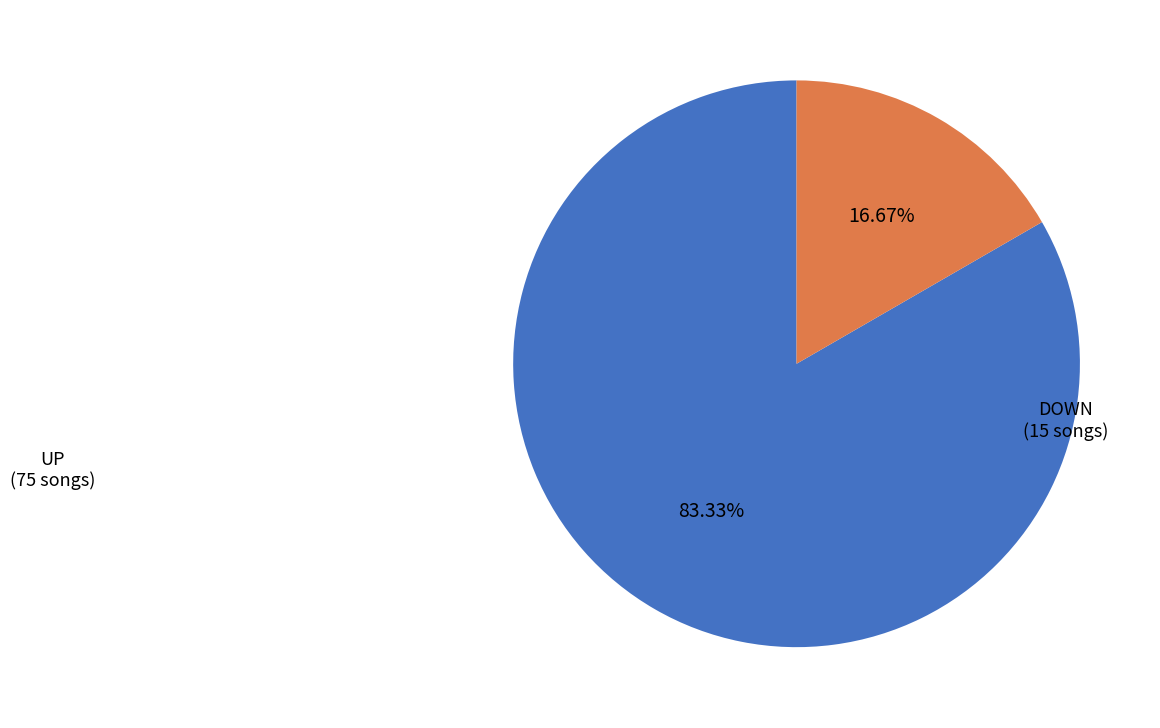

Does any single category account for the majority?

Yes